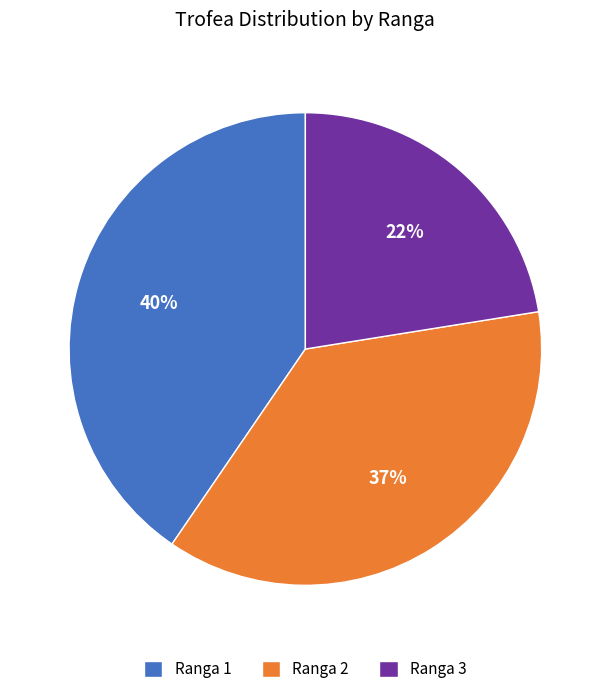

Does Ranga 2 account for over 50% of the chart?

No